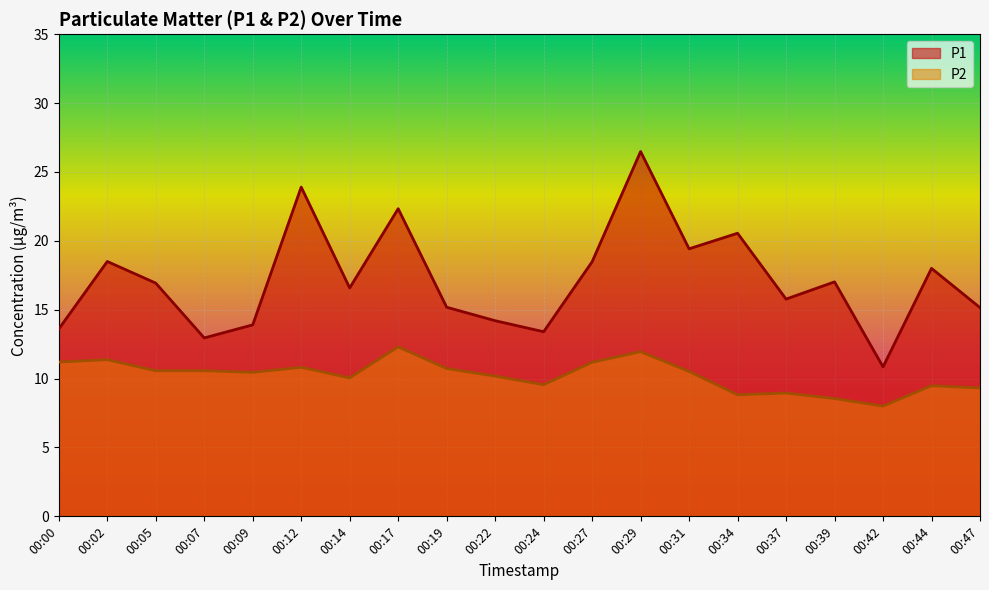

How many lines are shown in the chart?

2